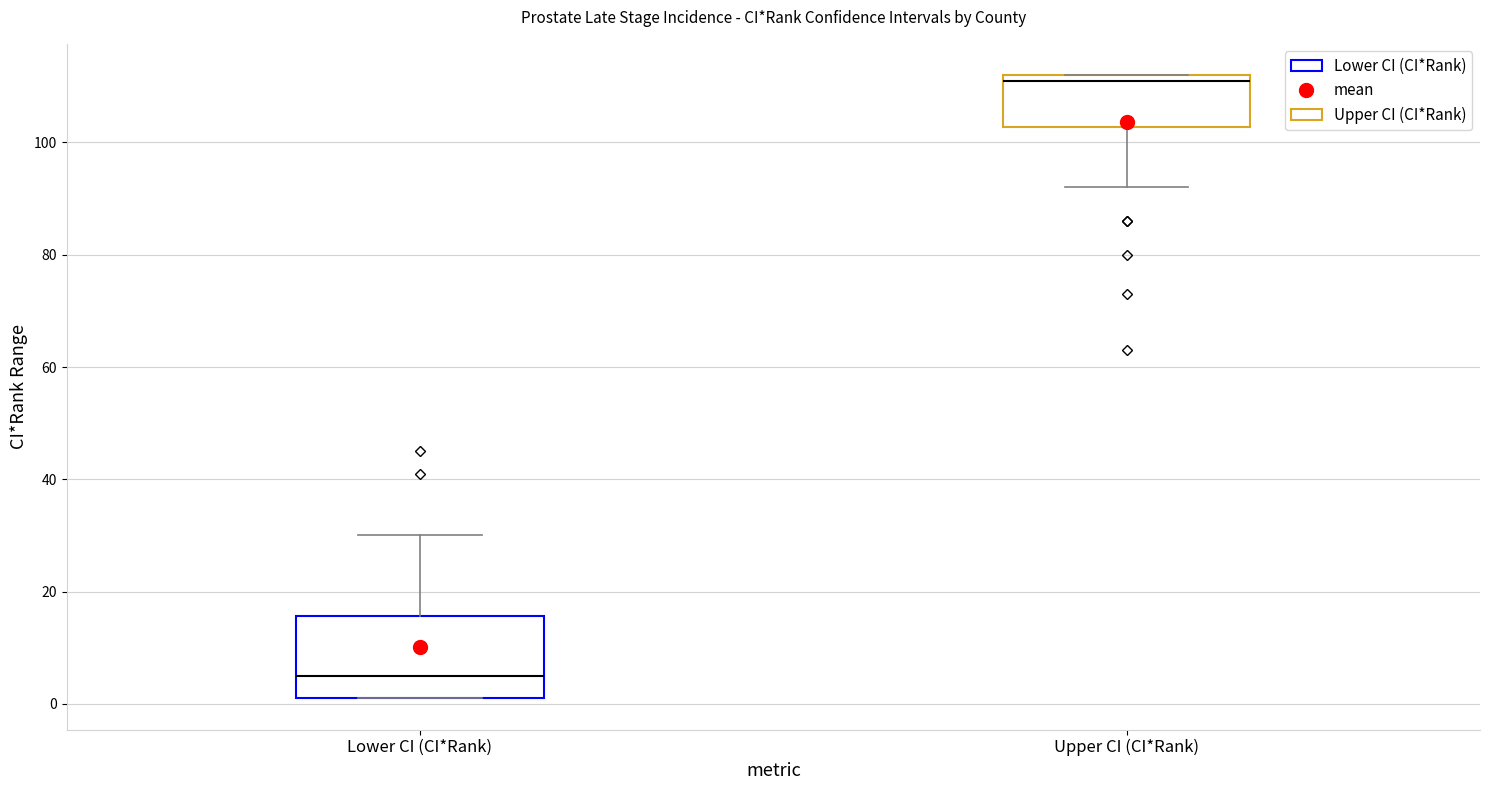

Reading left to right, transcribe this box plot: for each box, give where its median line is, the range the box spans, and where its two whiskers end, as read against the y-axis. The values are not printed on the chart, so give them approximately, as read against the axis.

Lower CI (CI*Rank): median 6, box 2 to 16, whiskers 2 to 30
Upper CI (CI*Rank): median 112 (just below the box's upper edge), box 102 to 112, whiskers 92 to 112